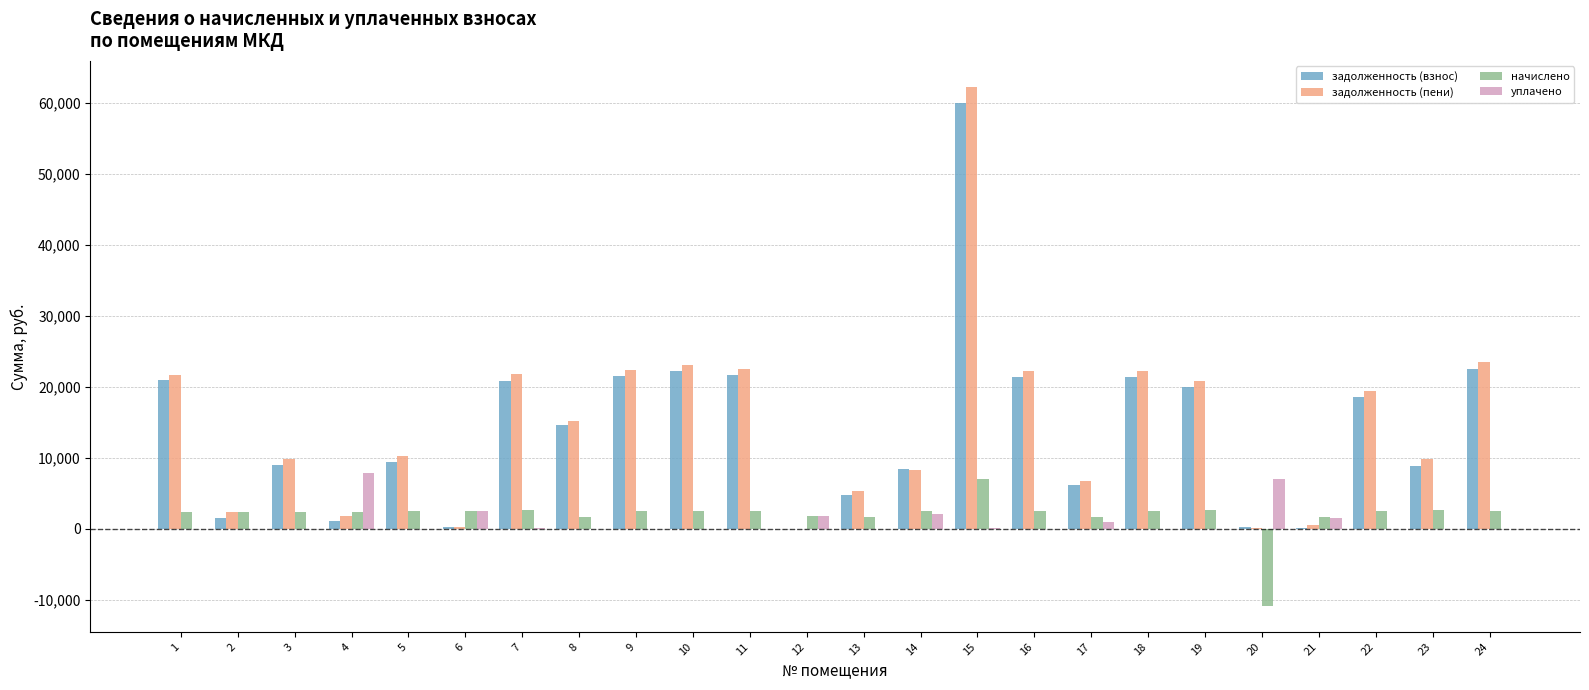

At which category is the sum across all series the highest?

15